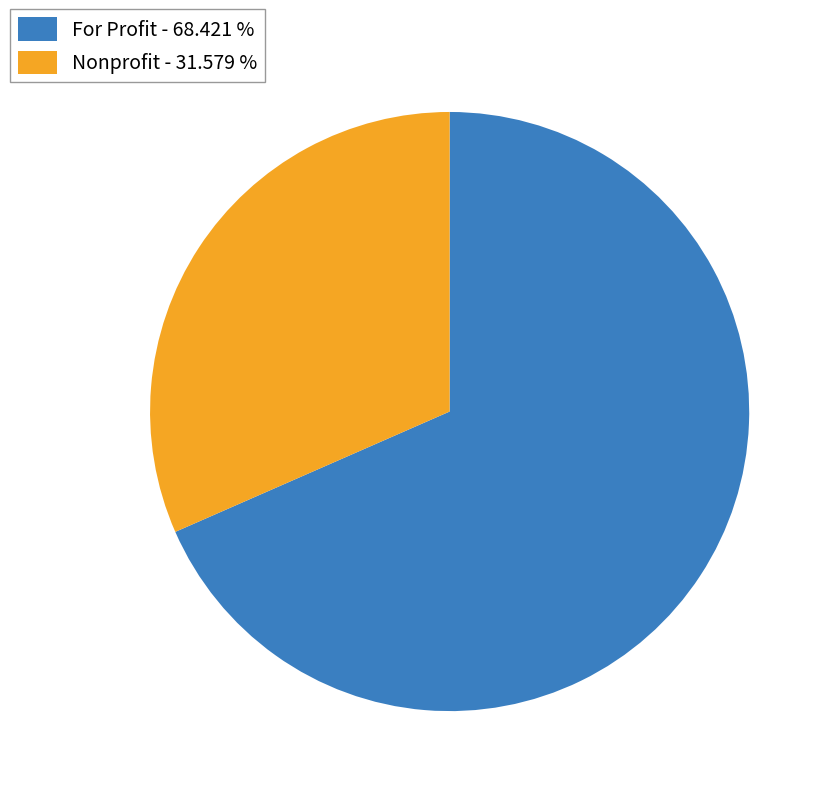

Count the number of slices in the pie.

2